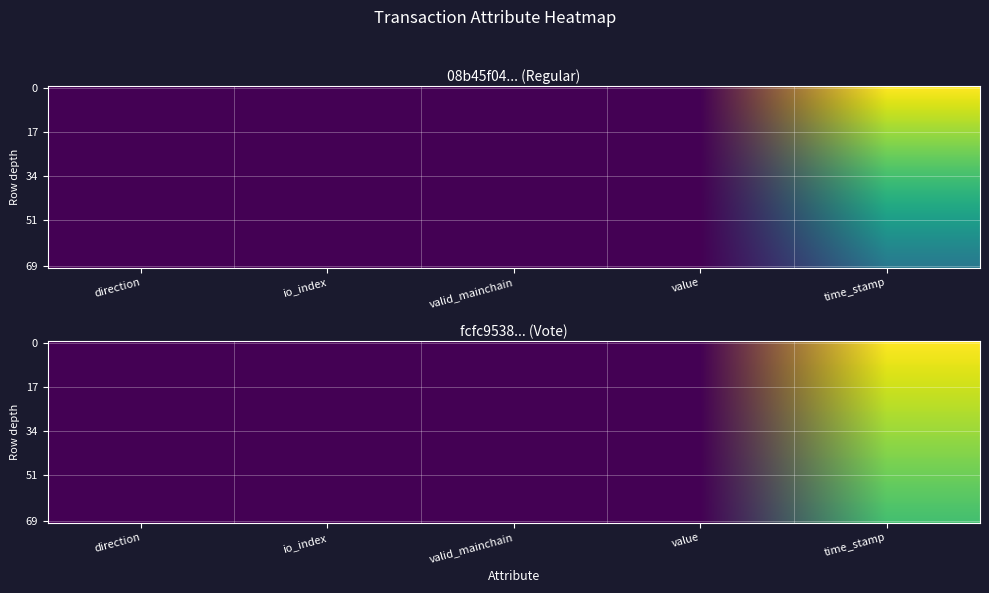

The 08b45f04213868c77686b105afbb51b314209cf series shows 1638999122.0 at time_stamp. True or false?

True